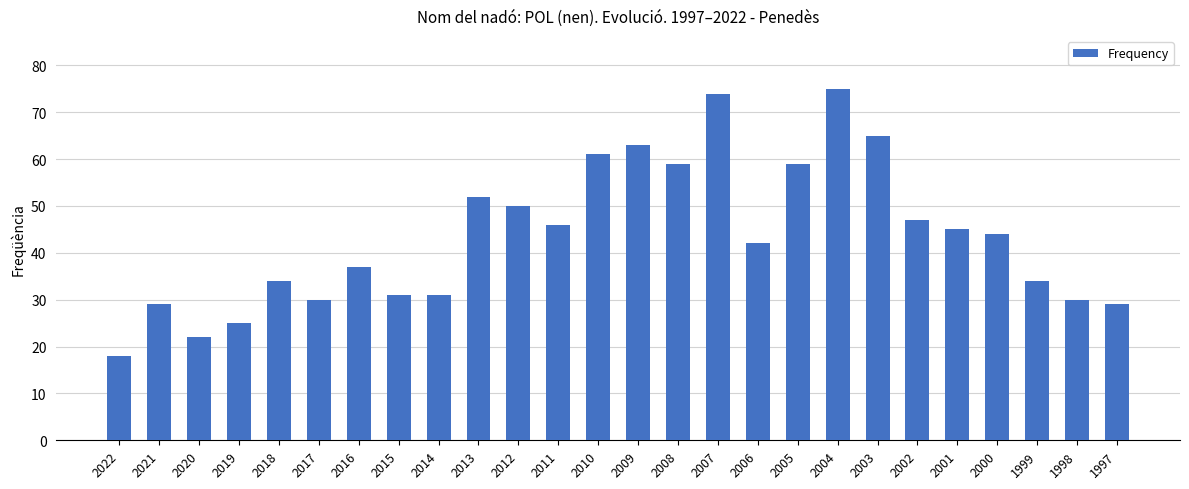

What is the sum of the values at 2018 and 2012?

84